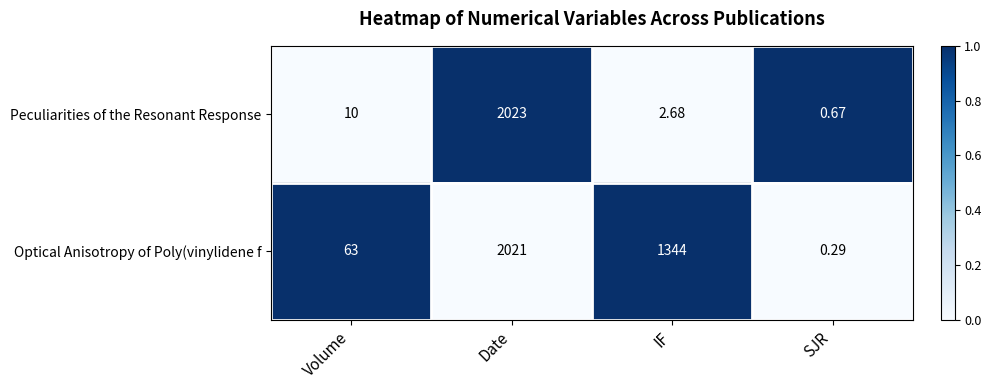

What is the spread (max minus min) of values at Date?

2.0